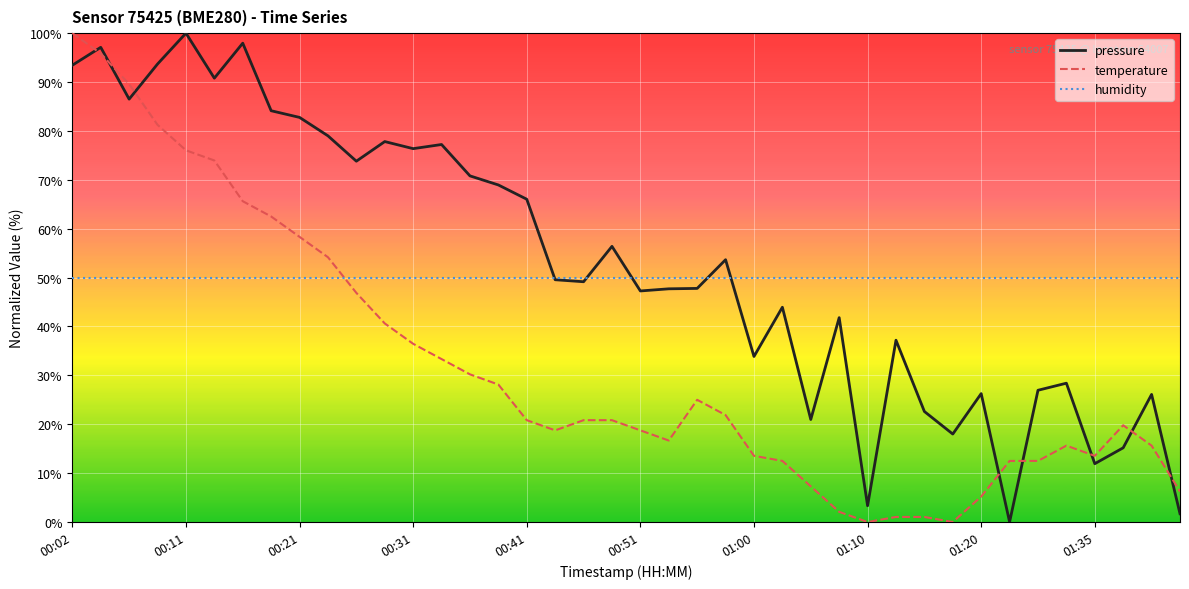

How many times do humidity and temperature cross each other?

1